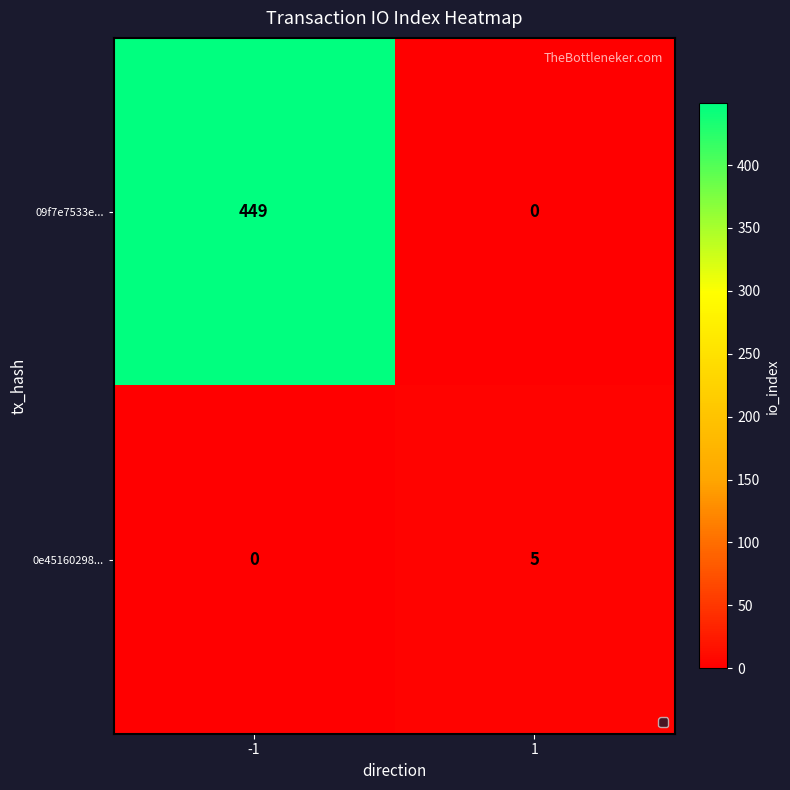

How many categories are shown in the chart?

2